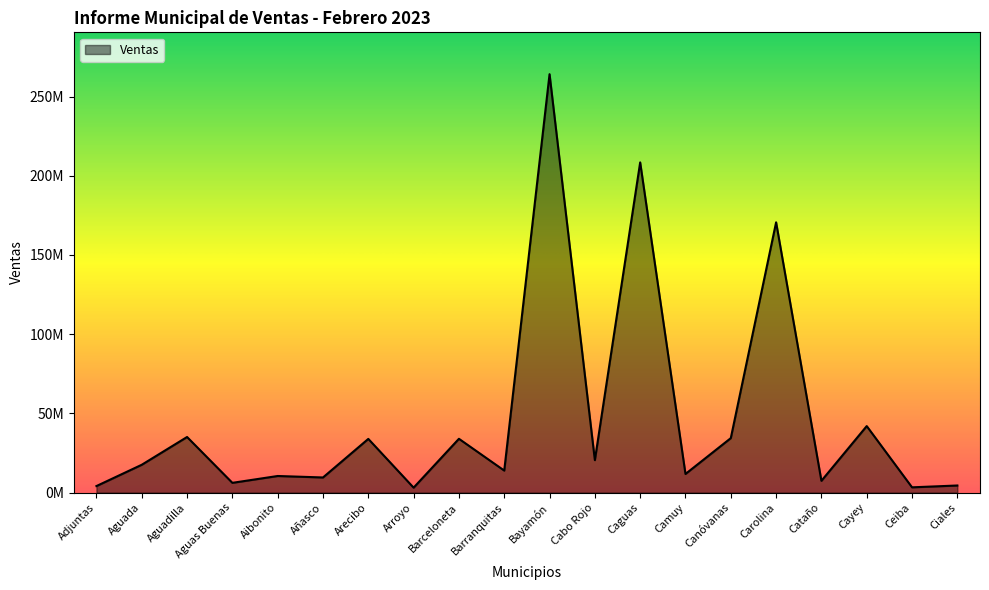

Does the chart have visible grid lines?

No